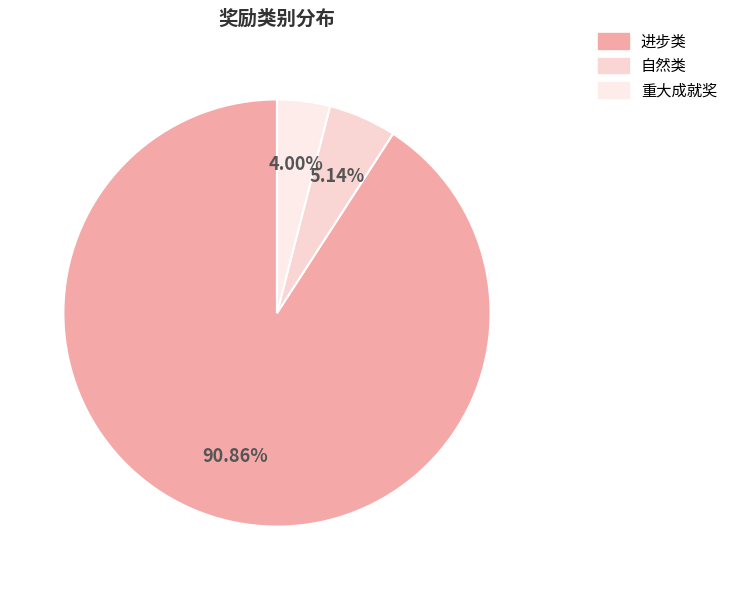

What portion of the pie excludes 进步类?

9.1%